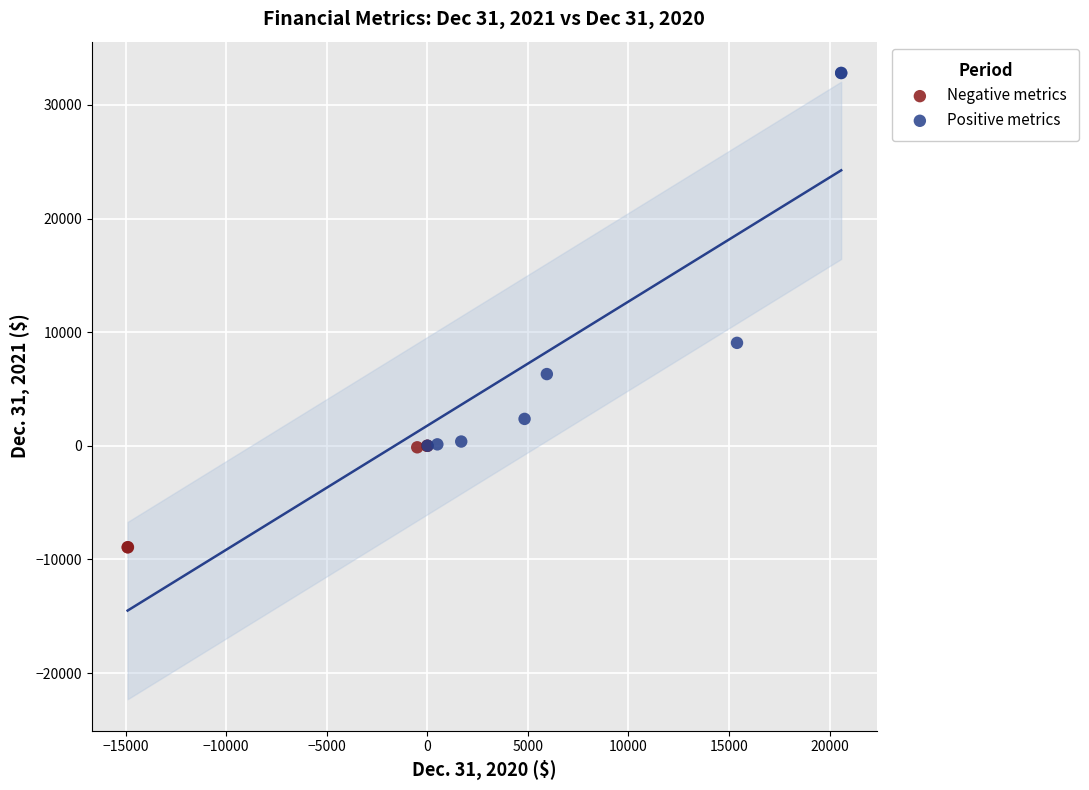

Which series has the widest spread of Y values?

Positive metrics